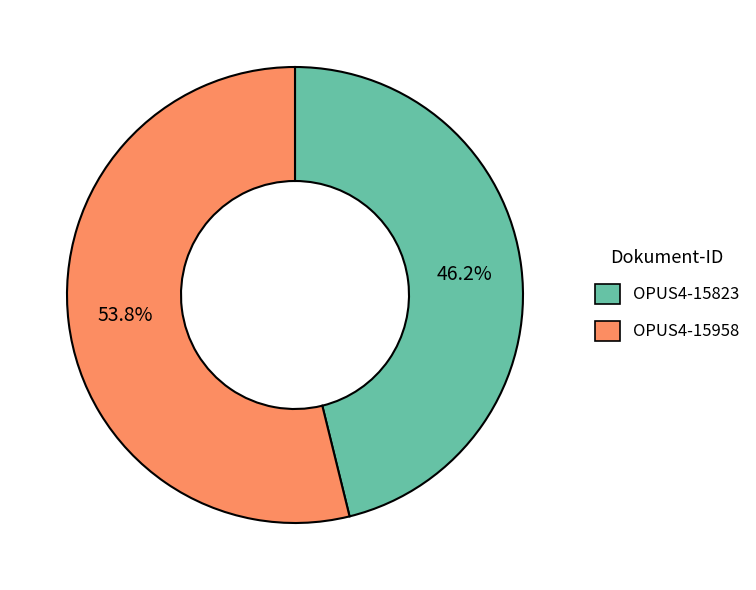

True or false: OPUS4-15823 accounts for 46% of the total.

True